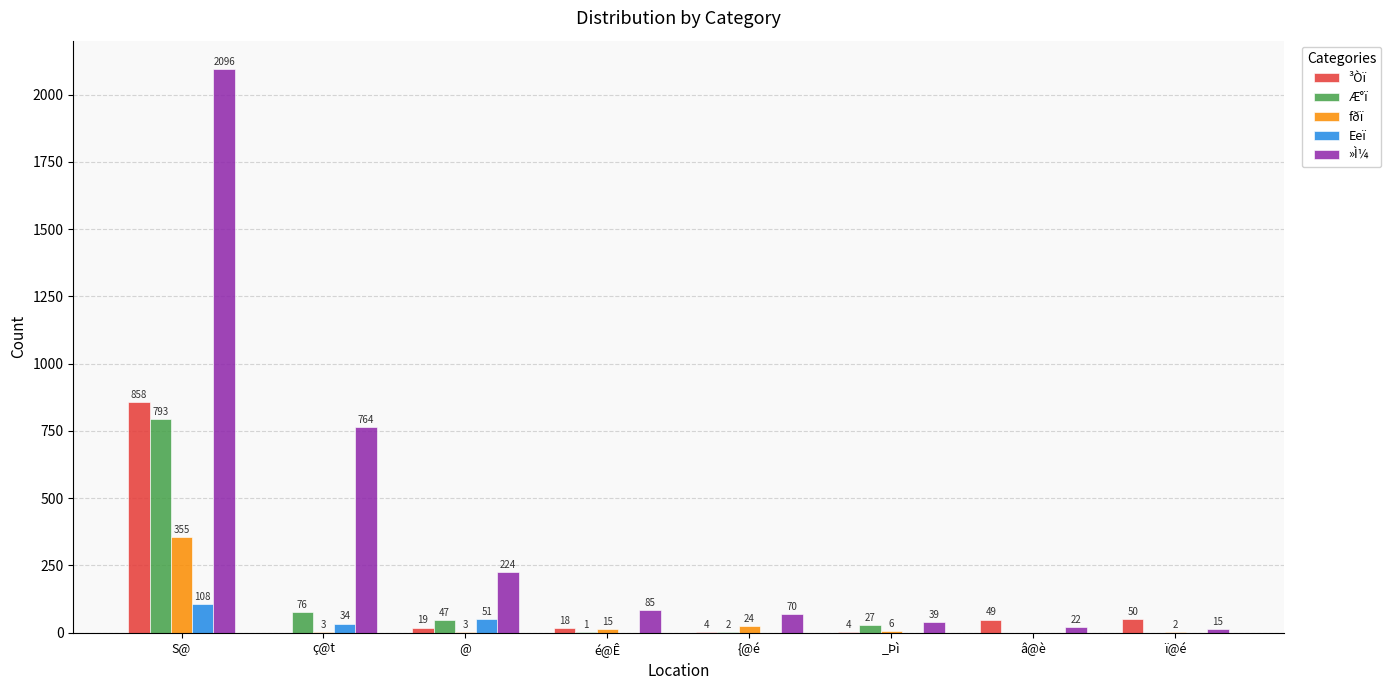

How many groups of bars are there?

8